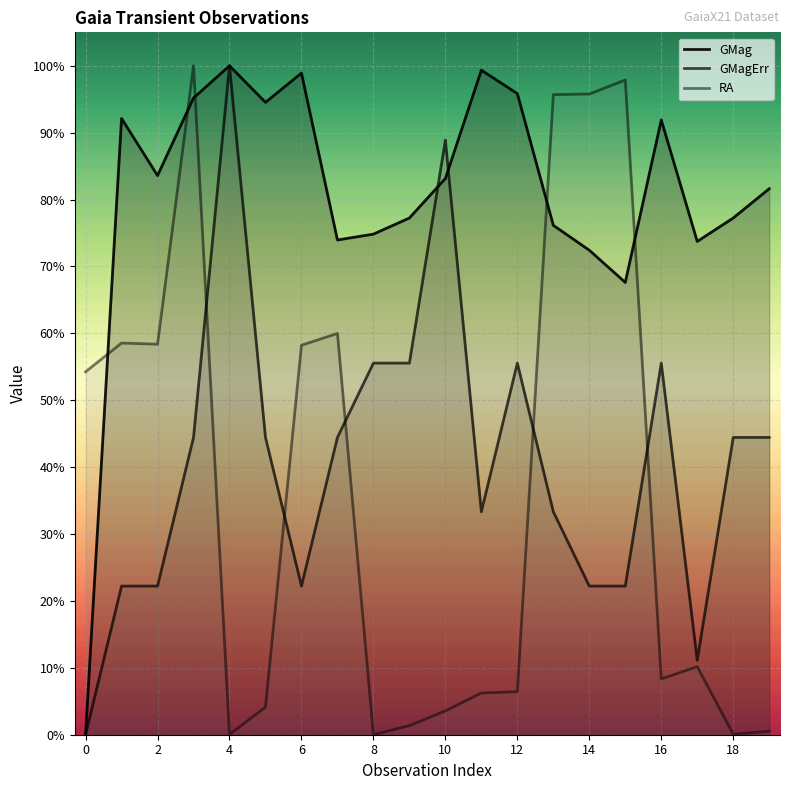

What is the difference between the GMagErr values at 15 and 8?

0.8